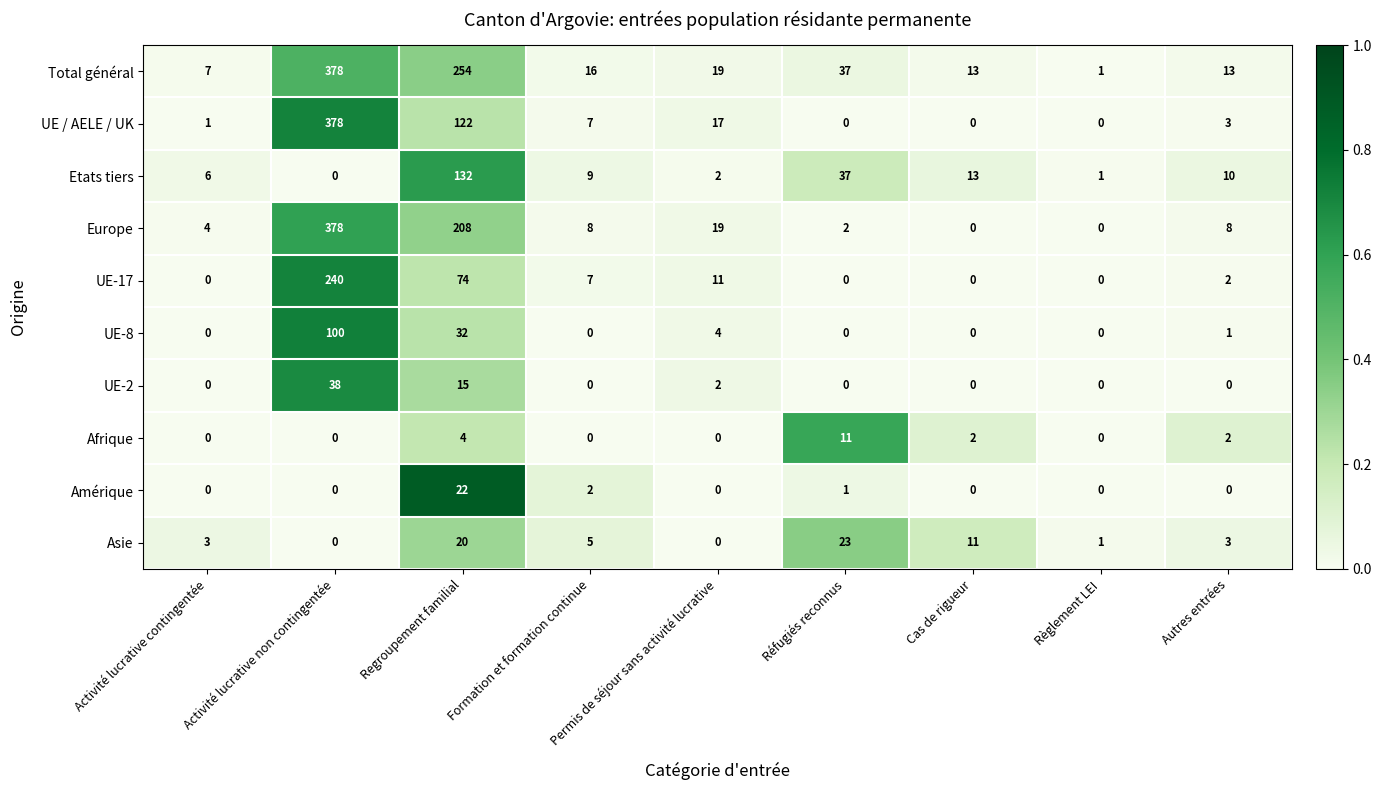

At how many categories does at least one series exceed 0?

9